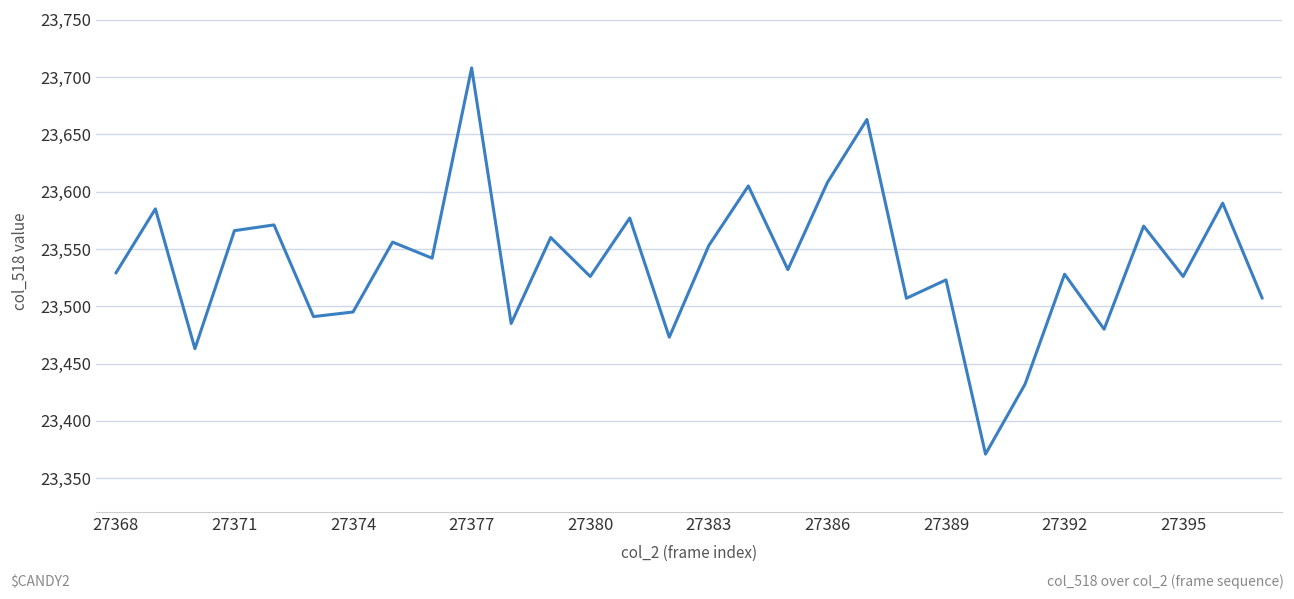

What is the minimum value shown in the chart?

23371